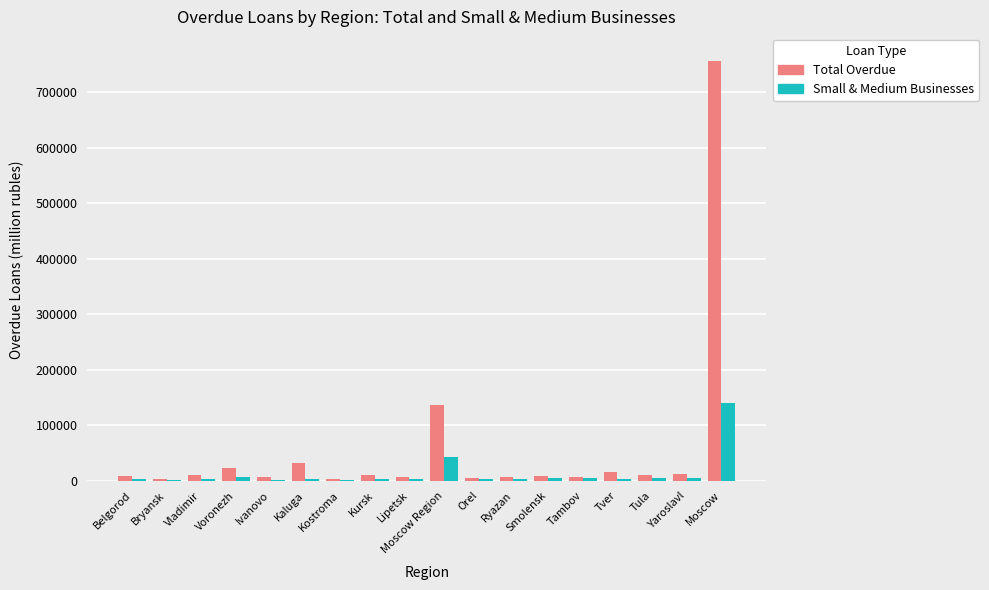

What is the maximum value shown in the chart?

757069